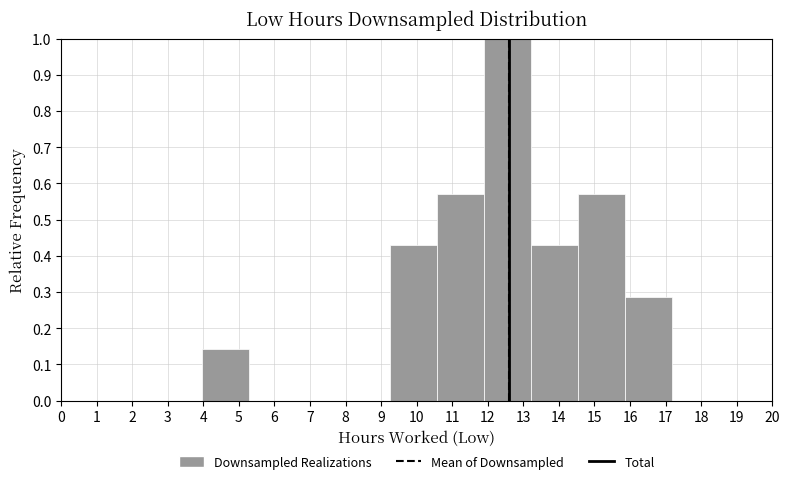

Over which range of the x-axis is the bar tallest?

11.9 to 13.2